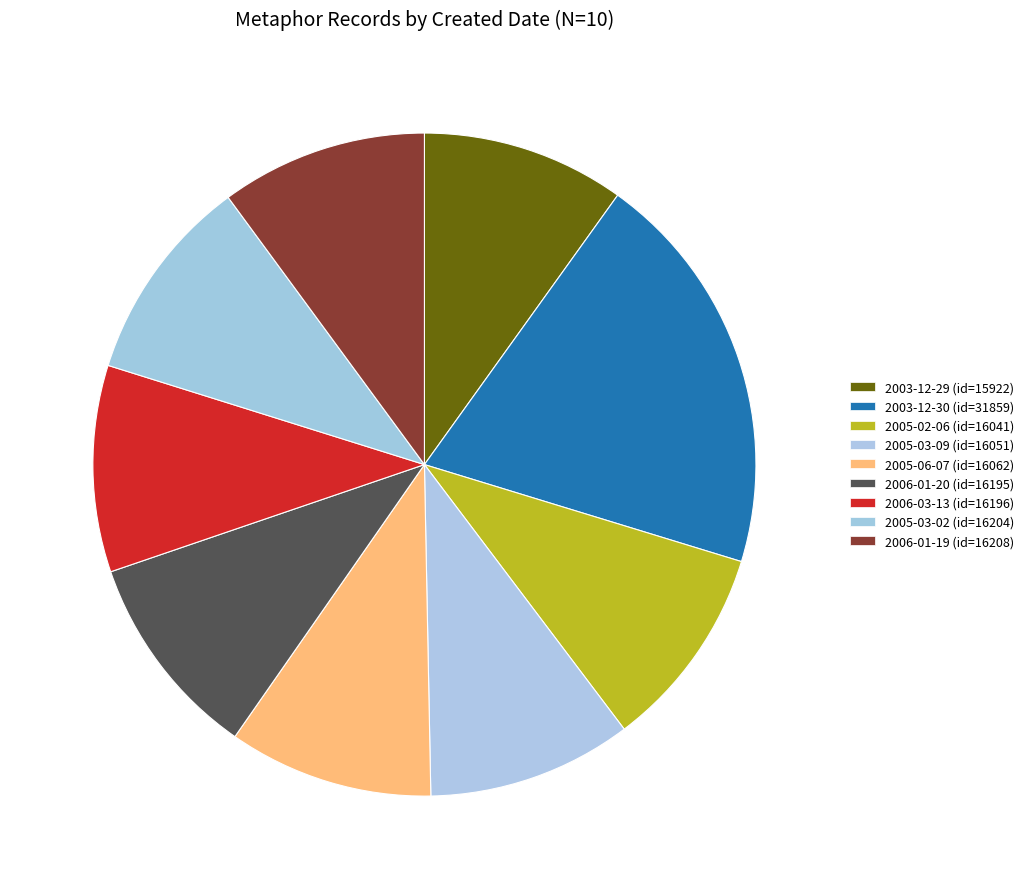

How many segments does this pie chart have?

9